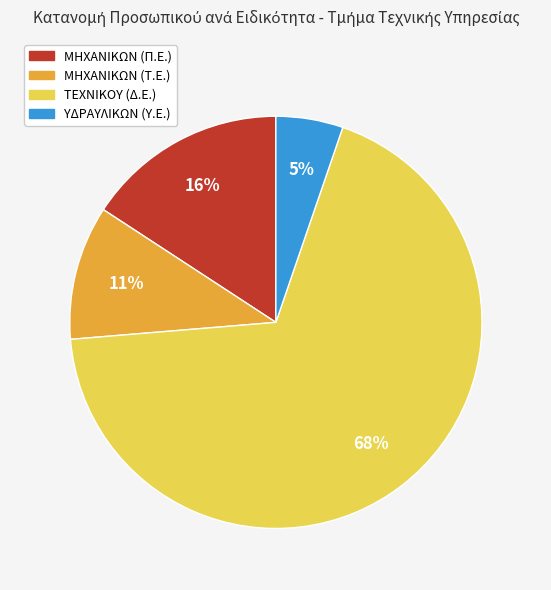

What percentage is the ΥΔΡΑΥΛΙΚΩΝ (Υ.Ε.) slice, to the nearest percent?

5%